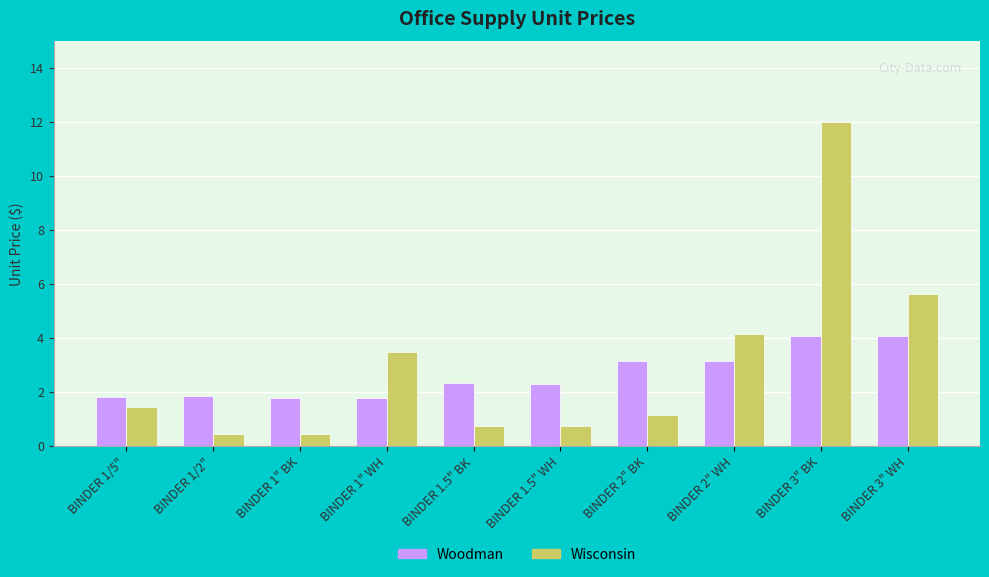

What is the minimum value for Woodman?

1.8